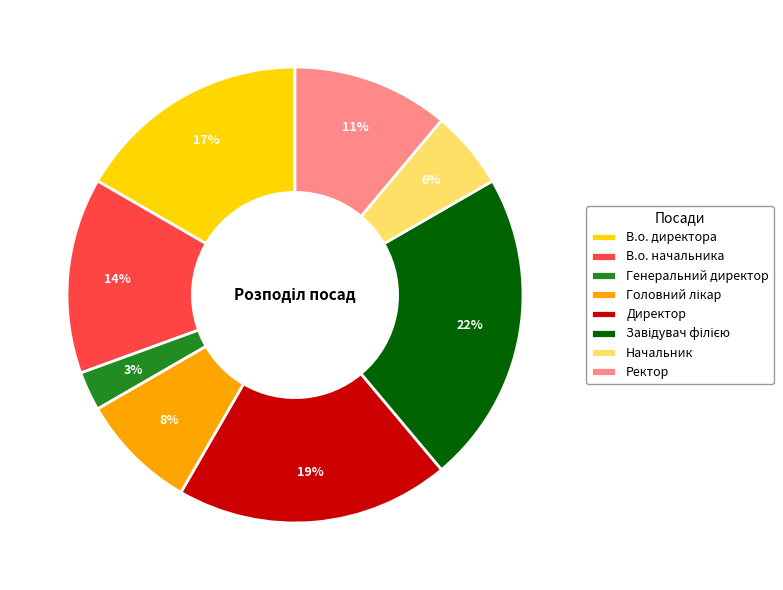

The Начальник slice represents 14% of the pie. True or false?

False